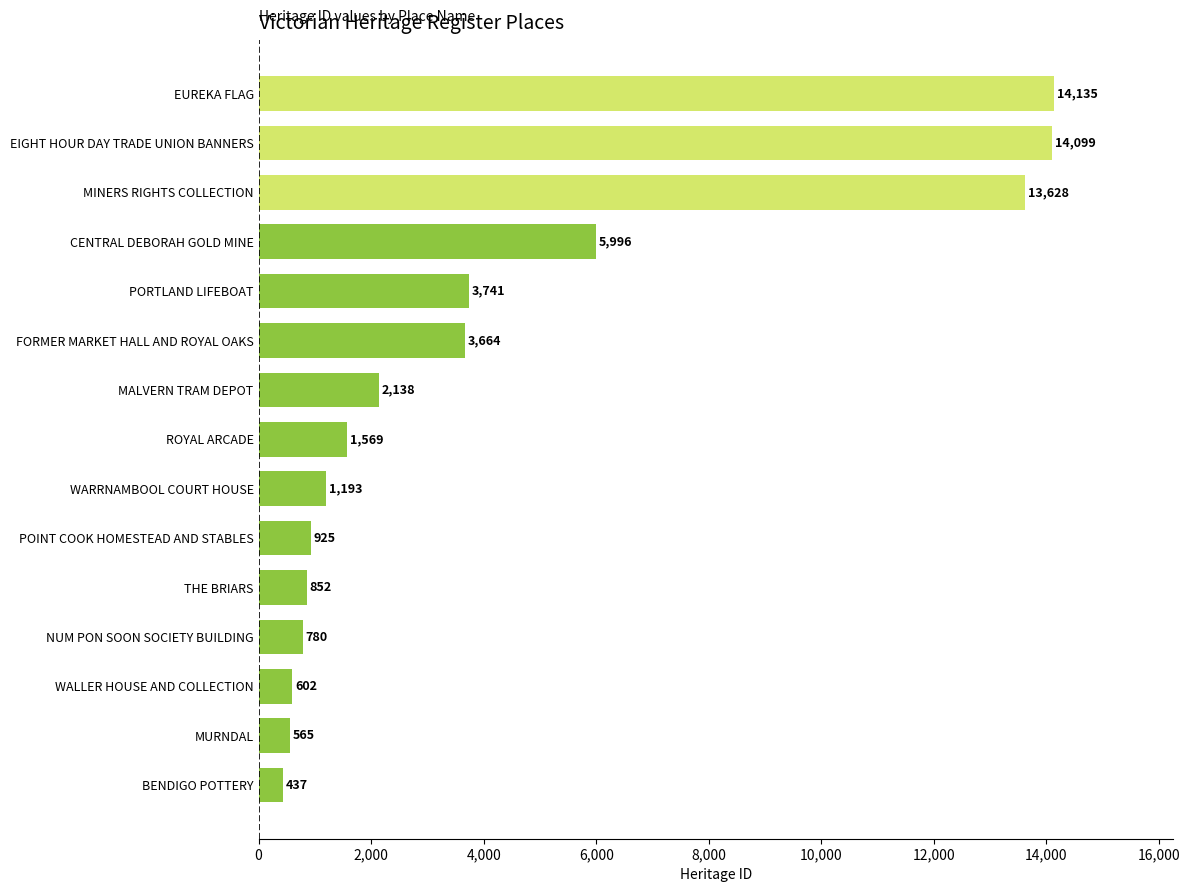

True or false: the data shows 4792 at FORMER MARKET HALL AND ROYAL OAKS.

False